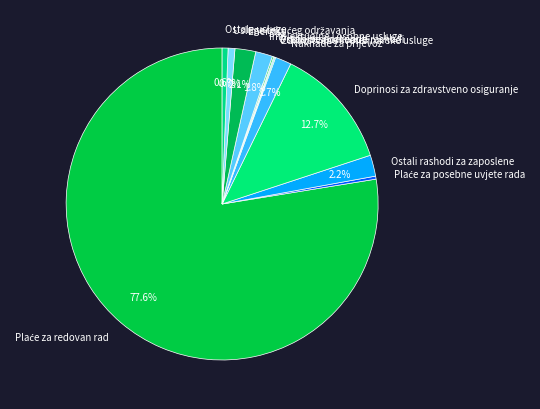

Is there a majority slice in this chart?

Yes